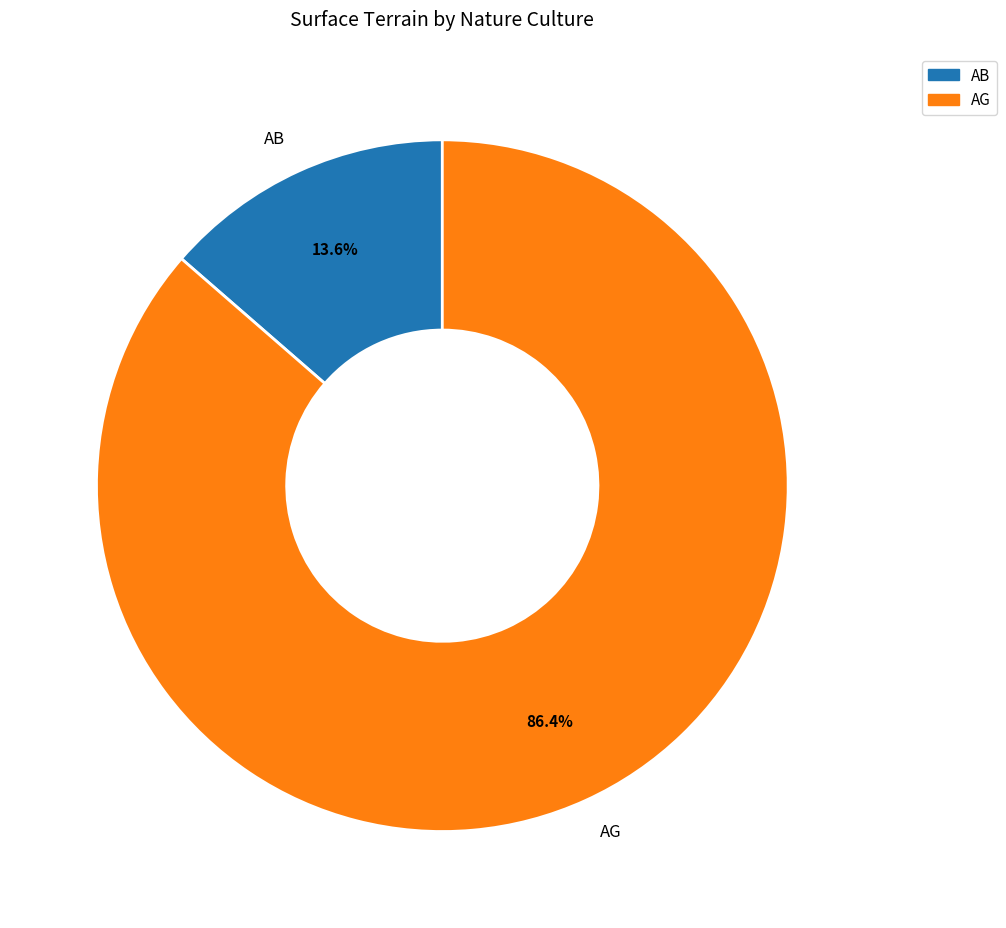

The AB slice represents 14% of the pie. True or false?

True